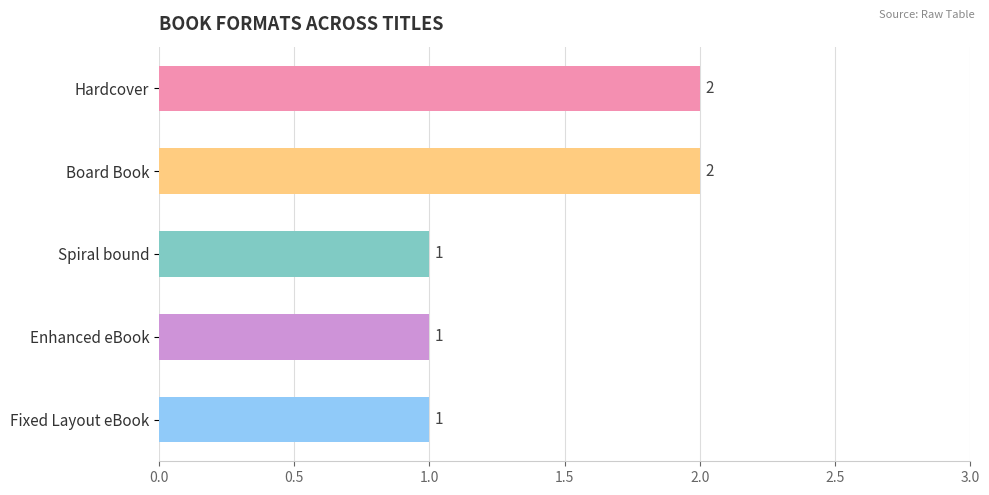

What position from the top is Board Book?

2